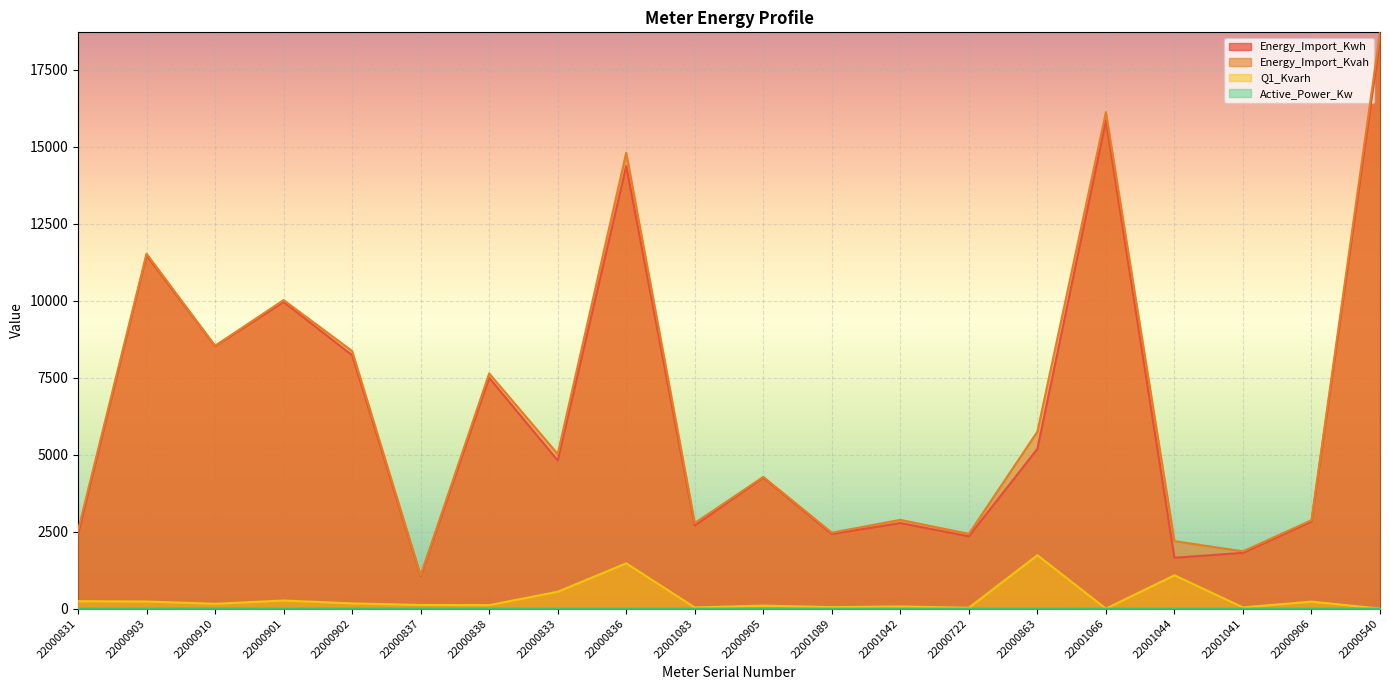

At which label is Active_Power_Kw closest to 2?

22000540